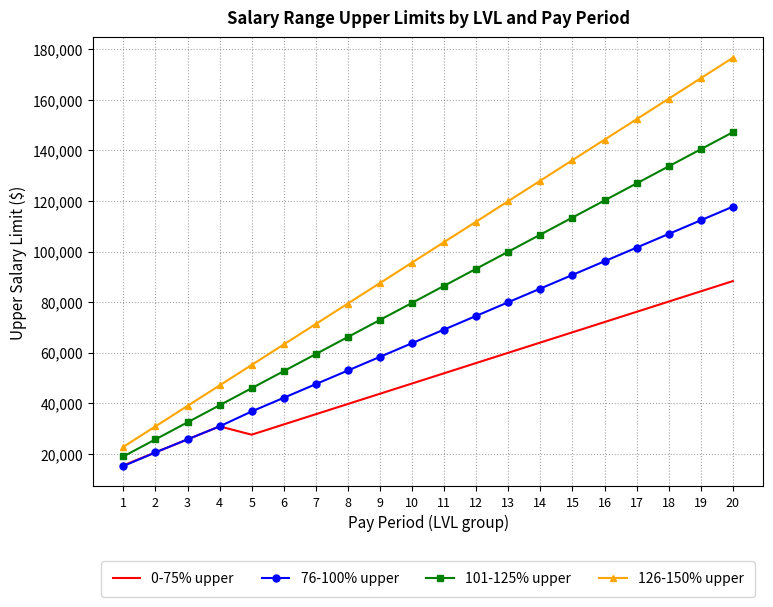

Rank the series at 12 from lowest to highest value.

0-75% upper, 76-100% upper, 101-125% upper, 126-150% upper